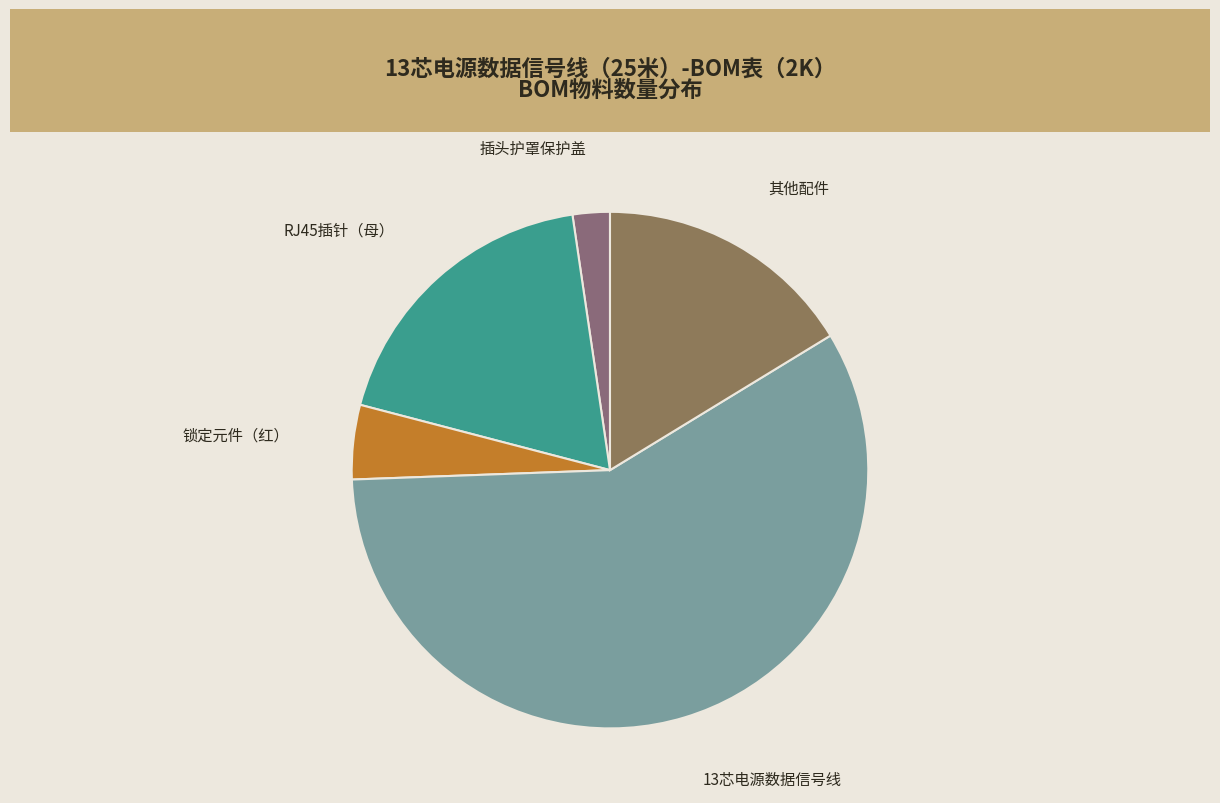

What is the ratio of the value at 13芯电源数据信号线 to the value at 插头护罩保护盖?

25.0